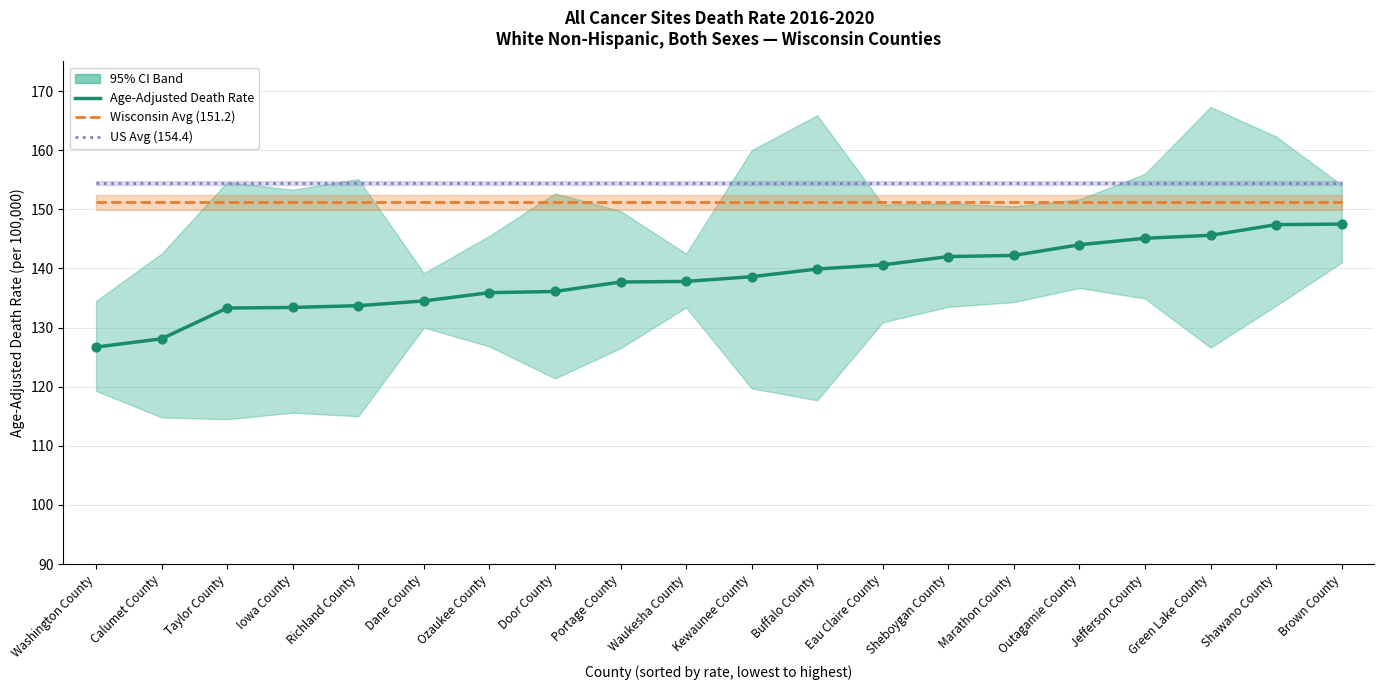

What is the total value across all series at Calumet County?

433.7